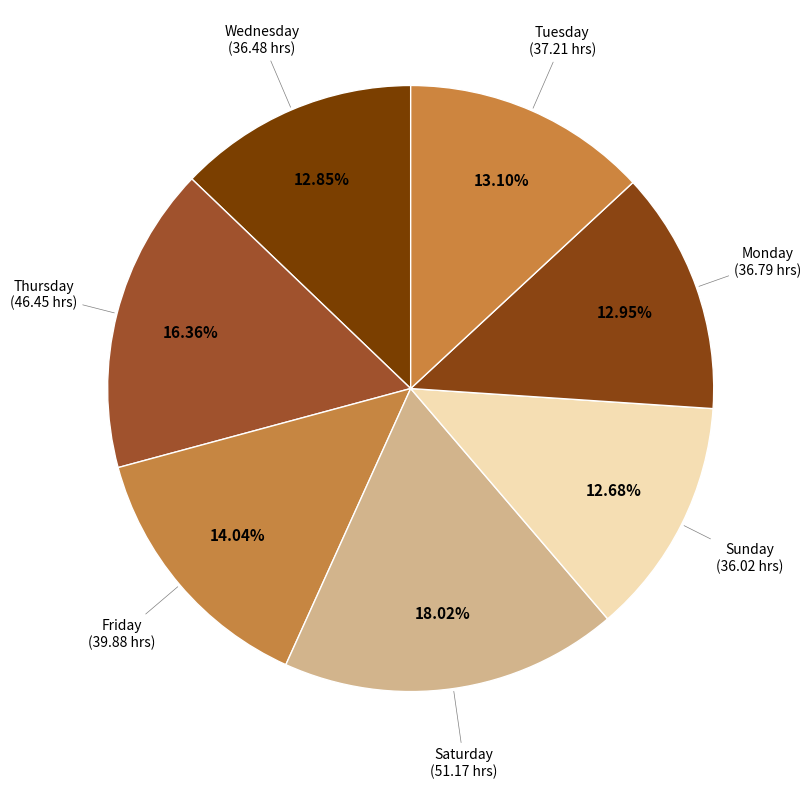

Approximately how many times larger is the value at Tuesday compared to Friday?

0.9